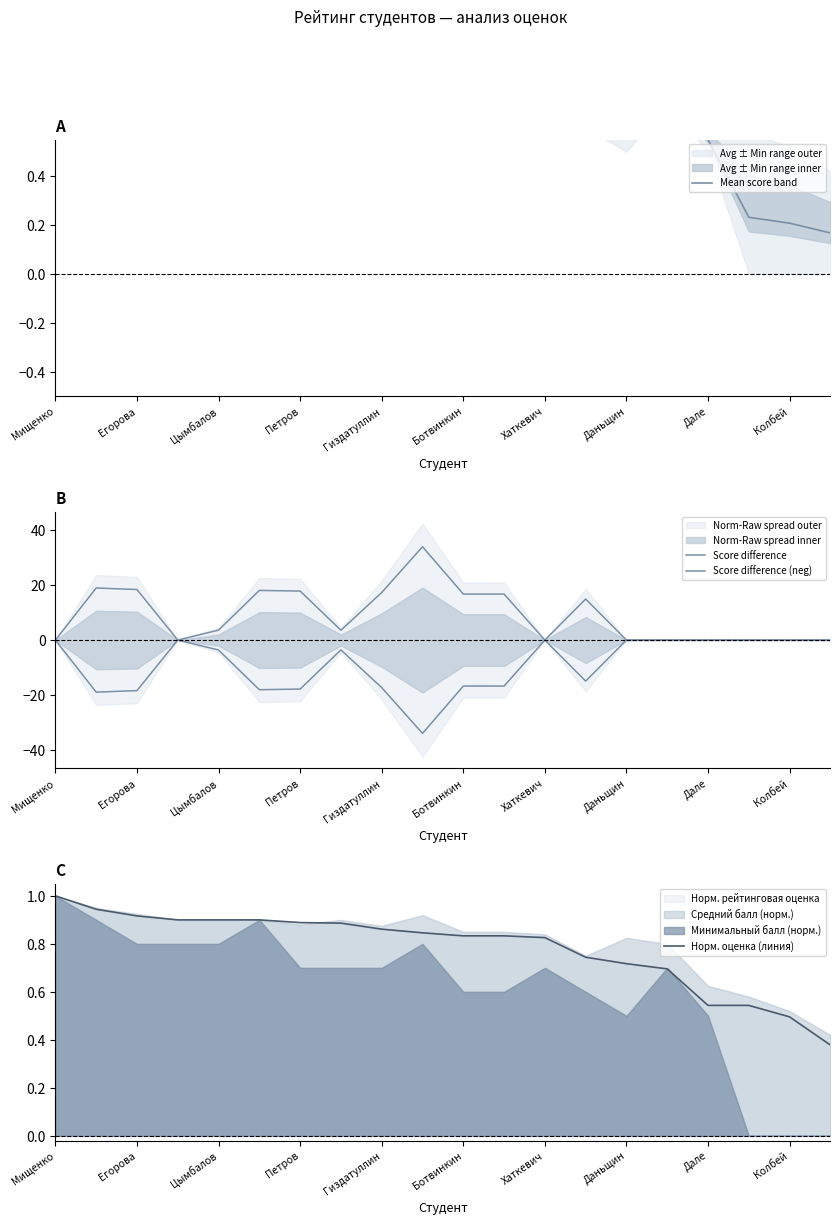

Is it true that Норм. оценка (линия) equals 1.2 at Цымбалов?

False